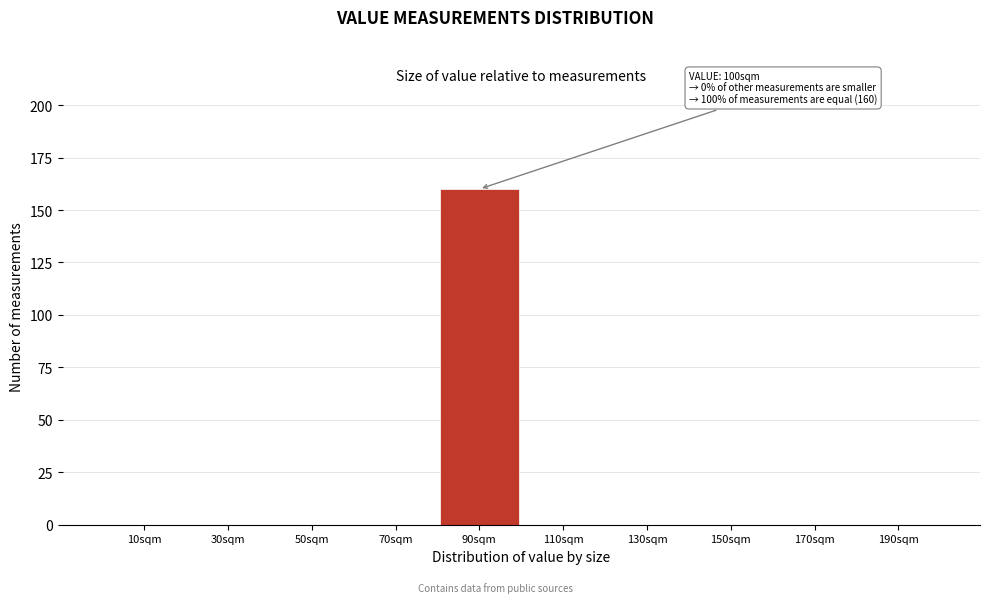

Reading left to right, list all the values displayed in this chart.

10sqm=0	30sqm=0	50sqm=0	70sqm=0	90sqm=160	110sqm=0	130sqm=0	150sqm=0	170sqm=0	190sqm=0